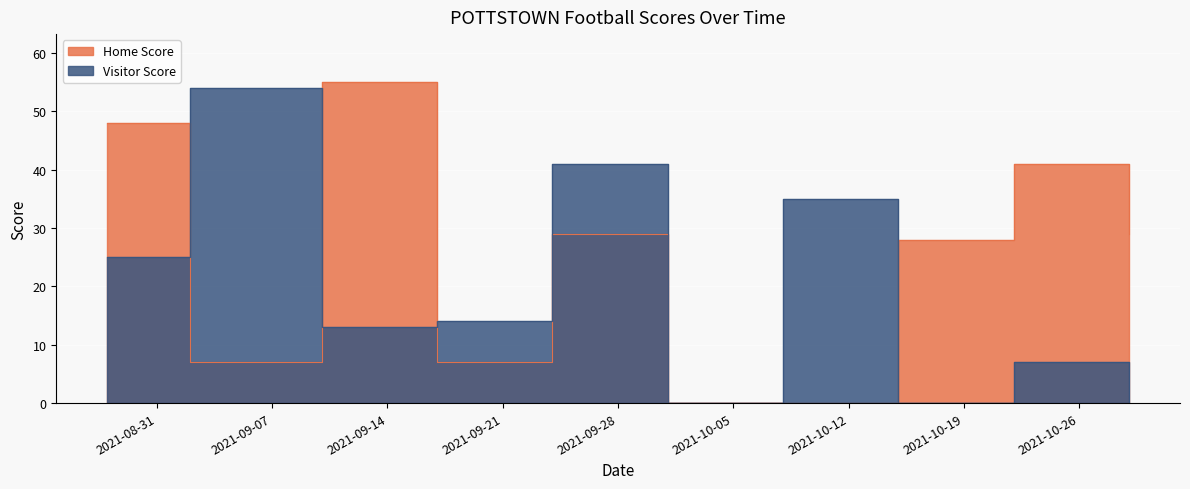

True or false: Visitor Score and Home Score intersect in this chart.

True